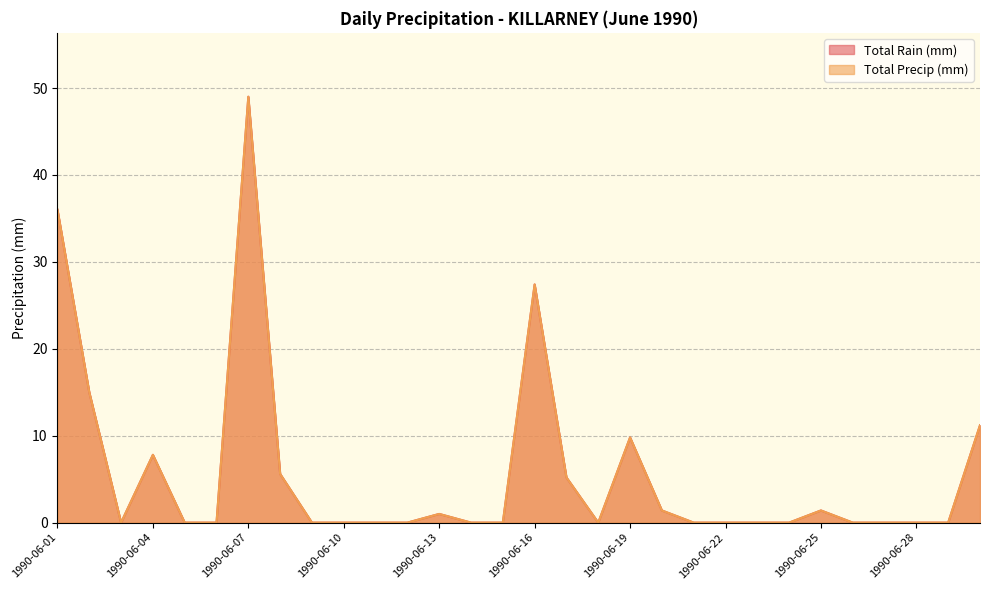

True or false: Total Rain (mm) and Total Precip (mm) intersect in this chart.

False